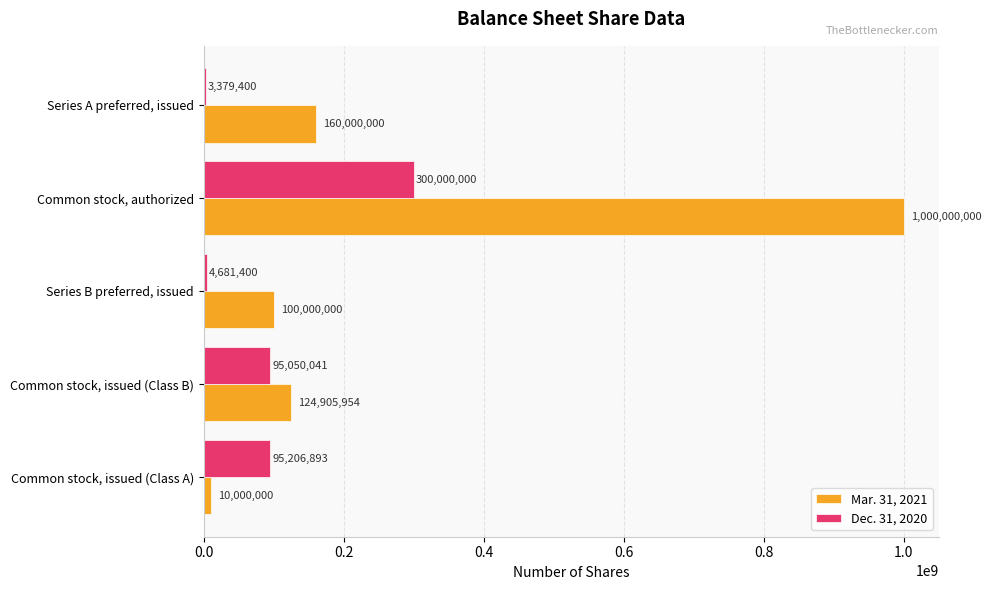

At which category is the sum across all series the highest?

Common stock, authorized